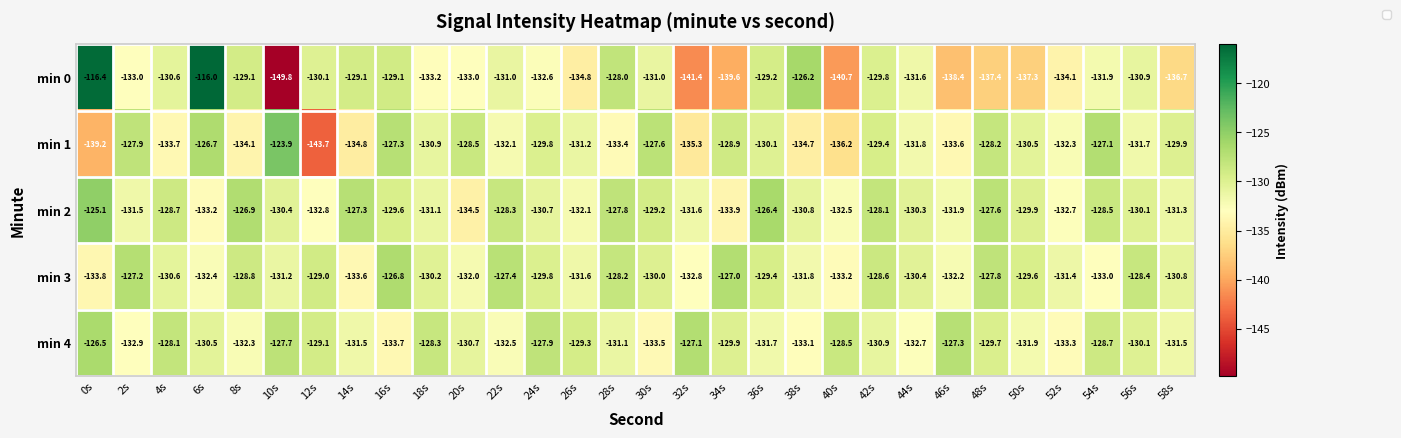

At which category is the sum across all series the highest?

6s